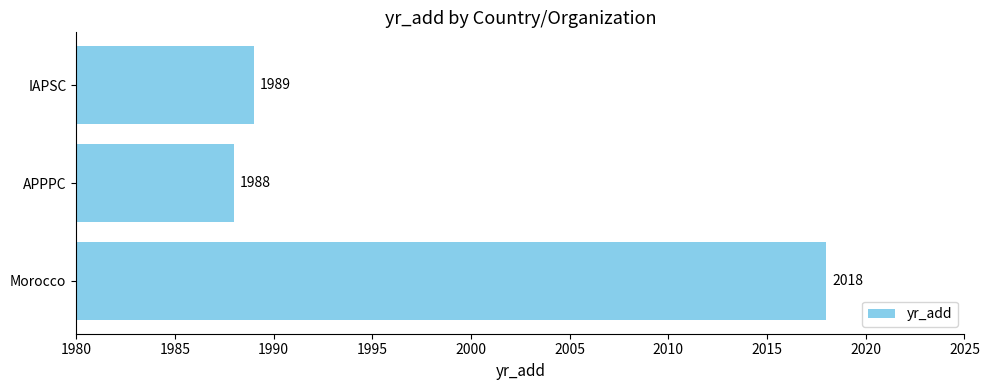

What is the average value?

1998